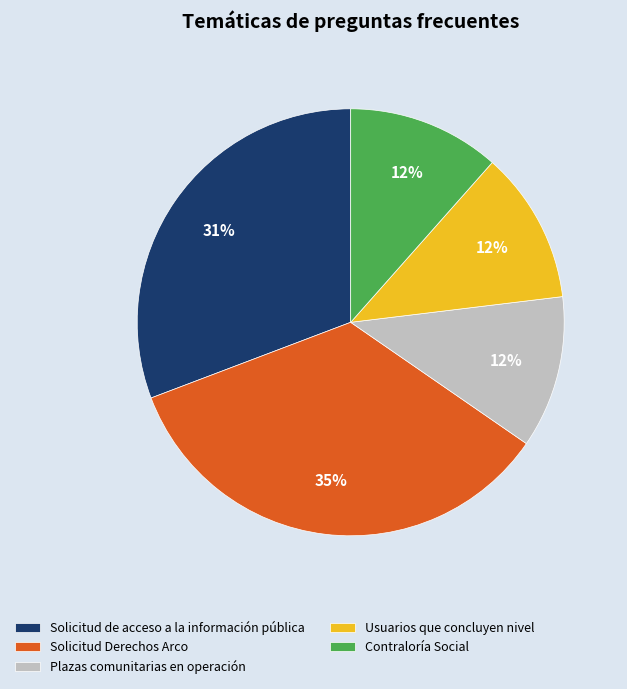

Is it true that Usuarios que concluyen nivel is 1% of the pie?

False